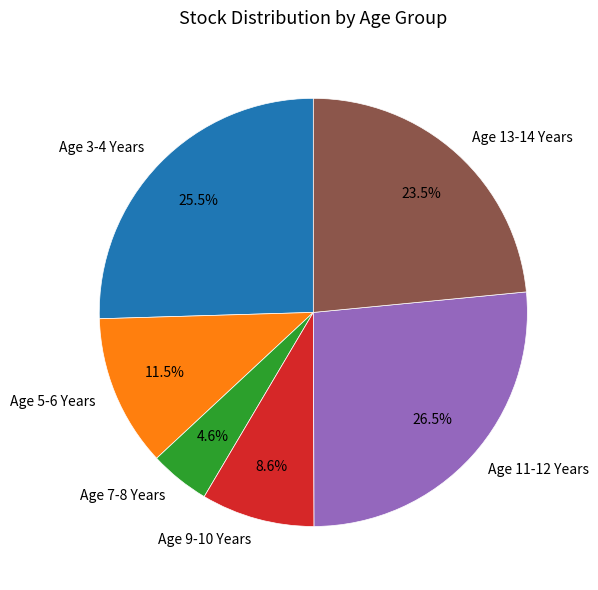

Is it true that Age 3-4 Years is 20% of the pie?

False